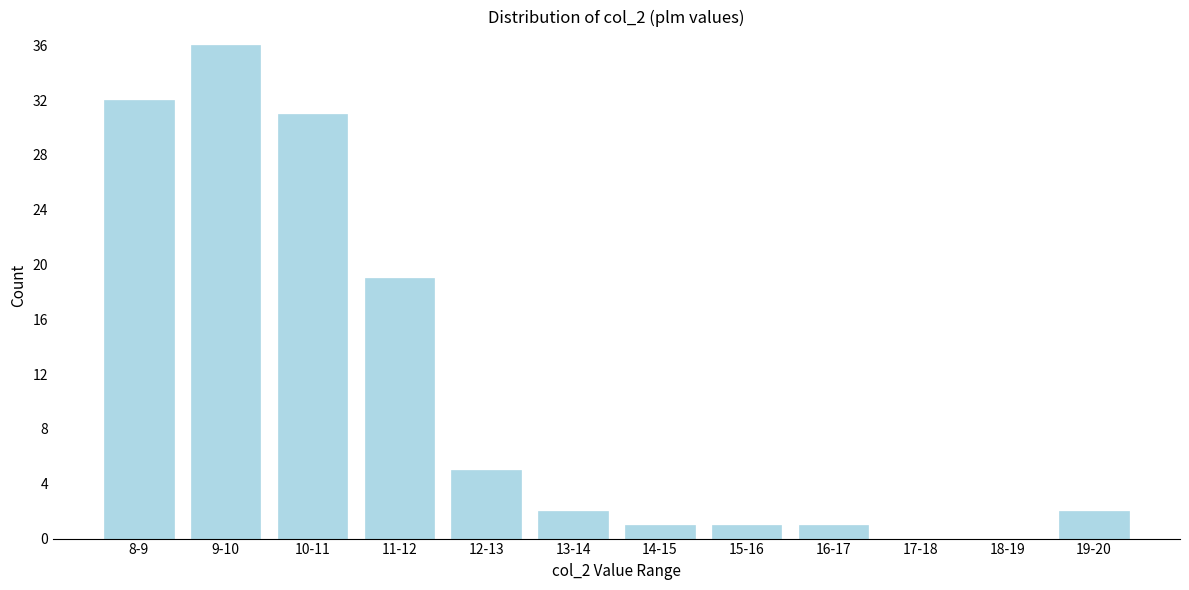

Reading right to left, extract all data points from this chart.

19-20=2	18-19=0	17-18=0	16-17=1	15-16=1	14-15=1	13-14=2	12-13=5	11-12=19	10-11=31	9-10=36	8-9=32